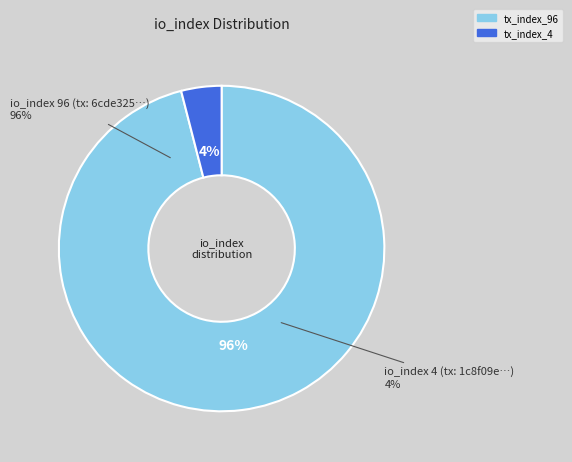

Between tx_index_96 and tx_index_4, which is larger?

tx_index_96